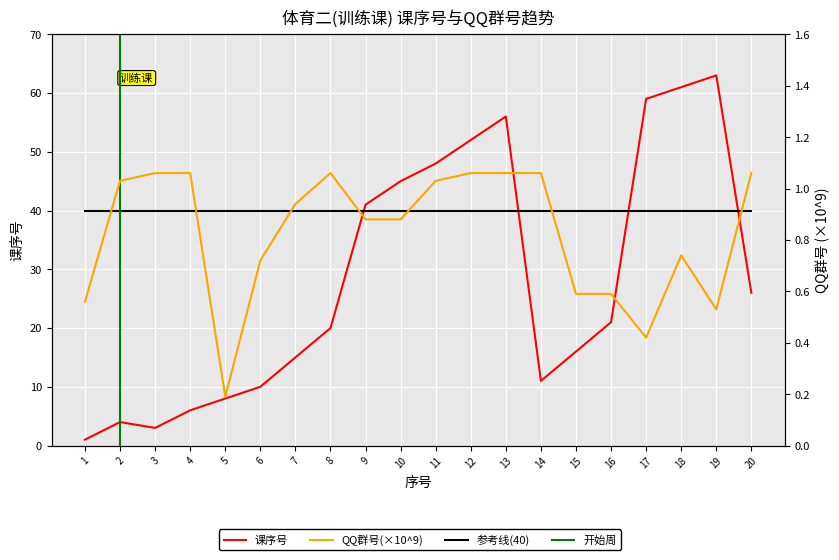

What is the difference between the highest and lowest values at 13?

54.9